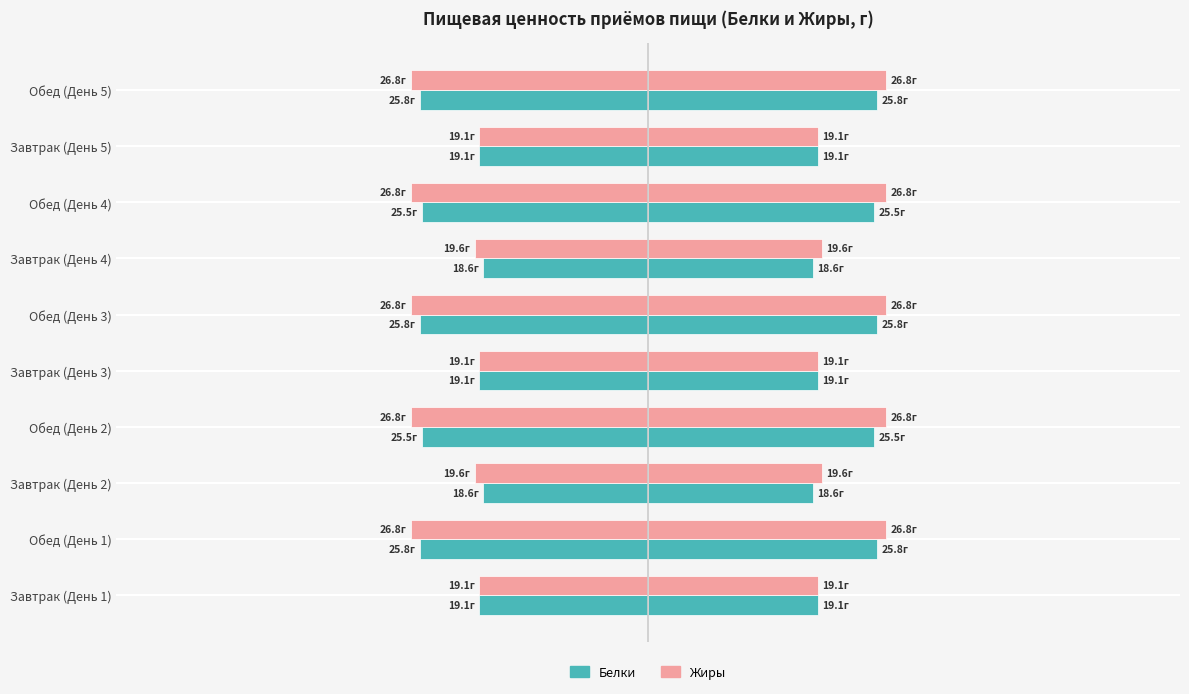

What is the total value across all series at Завтрак (День 1)?

-38.2